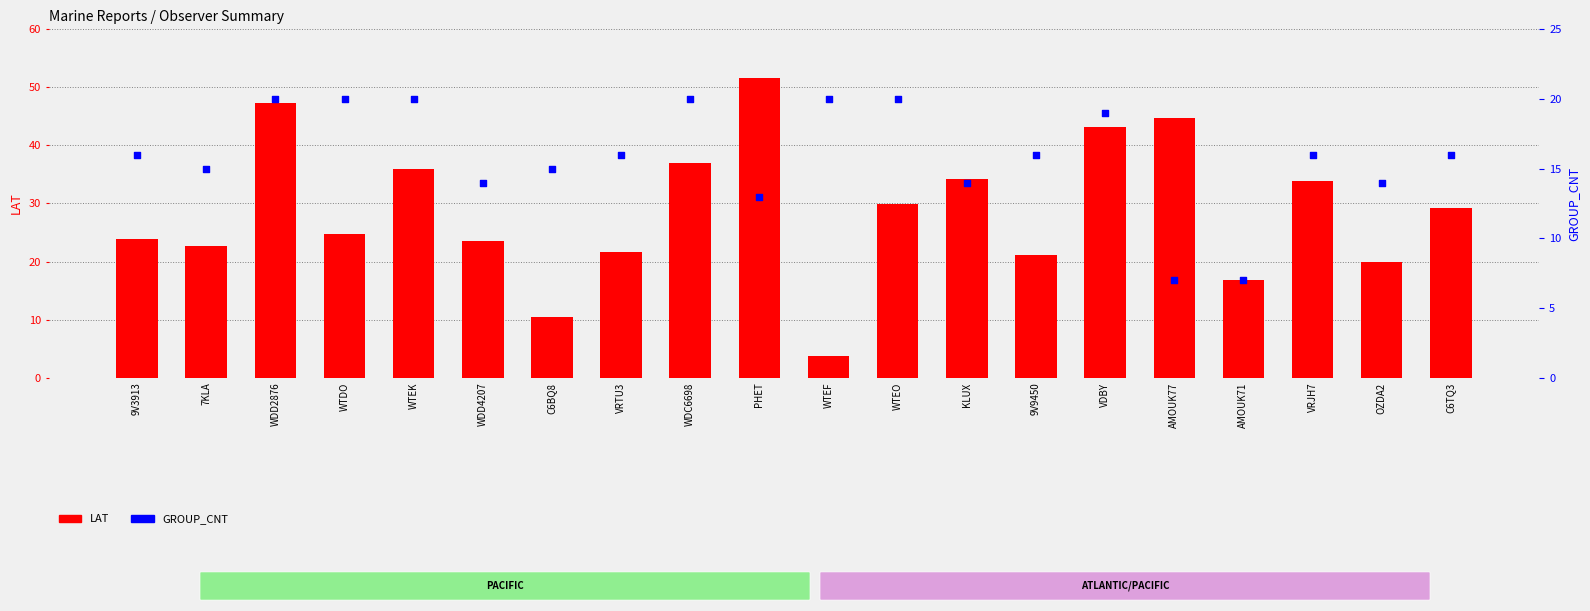

At how many categories does at least one series exceed 35?

6